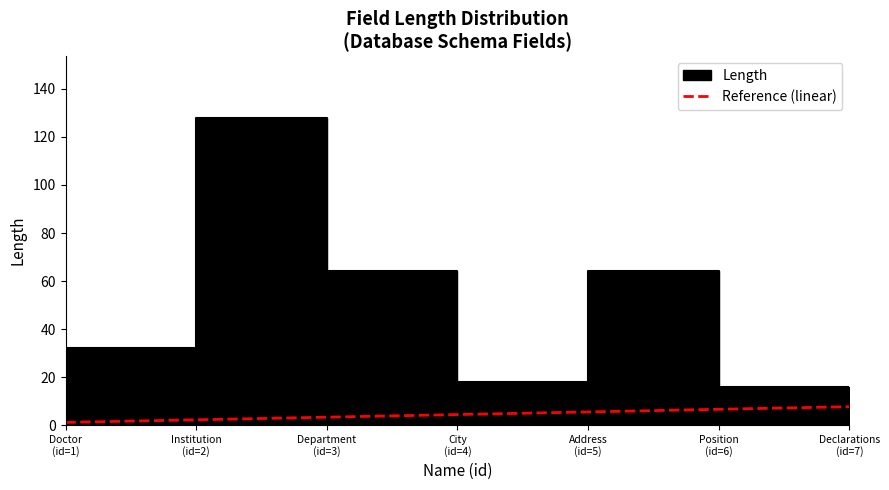

Where is the data nearest to the value 4?

City
(id=4)